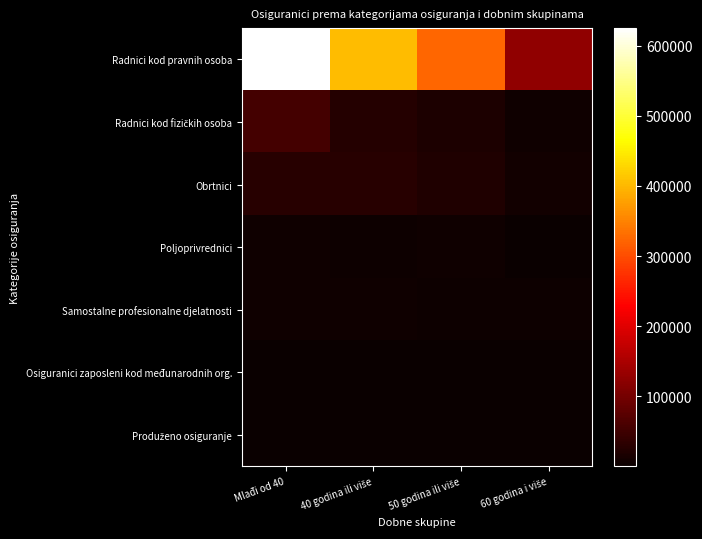

How many distinct data groups are displayed?

7